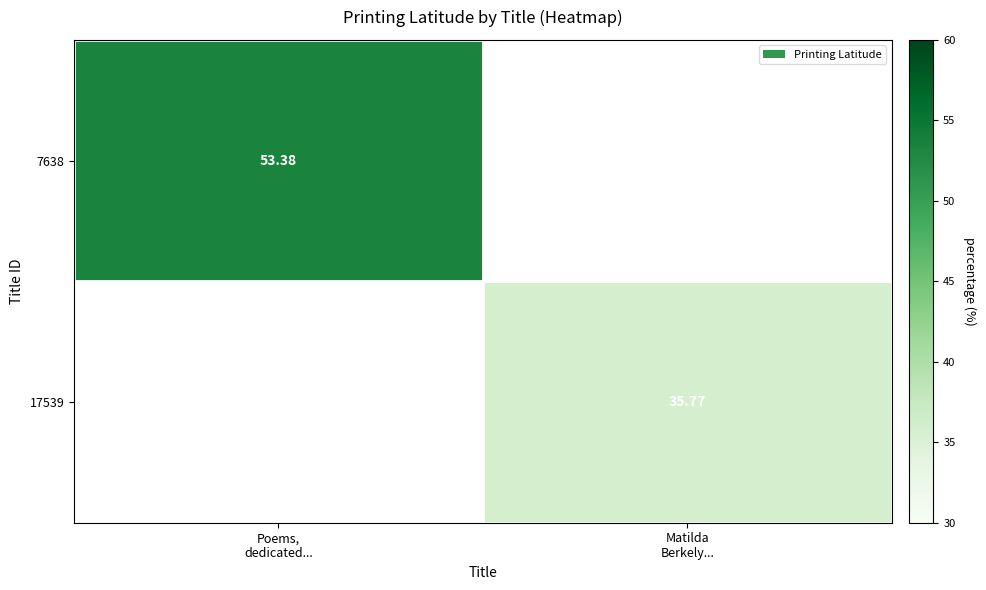

Between Matilda
Berkely... and Poems,
dedicated..., which is larger?

Poems,
dedicated...